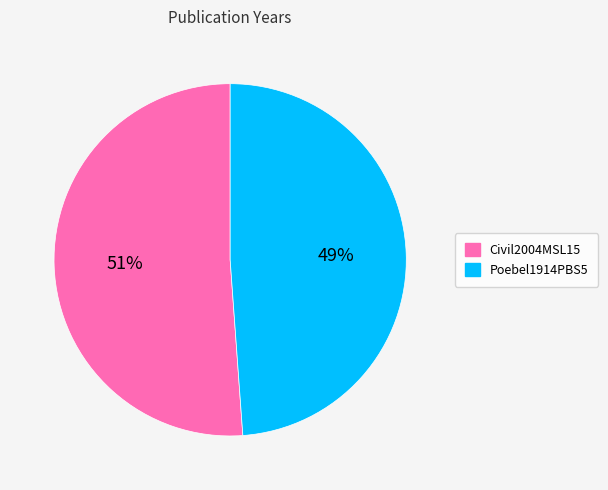

To the nearest percent, what is the combined percentage of Poebel1914PBS5 and Civil2004MSL15?

100%